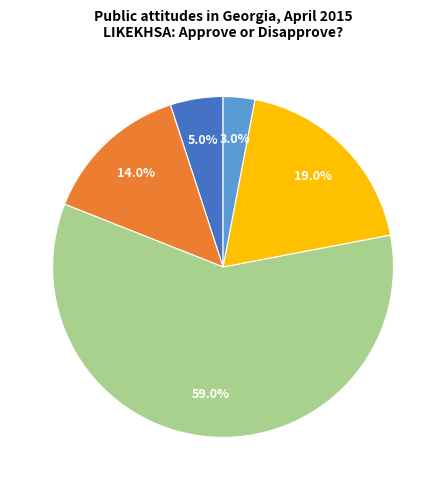

Does any single category account for the majority?

Yes